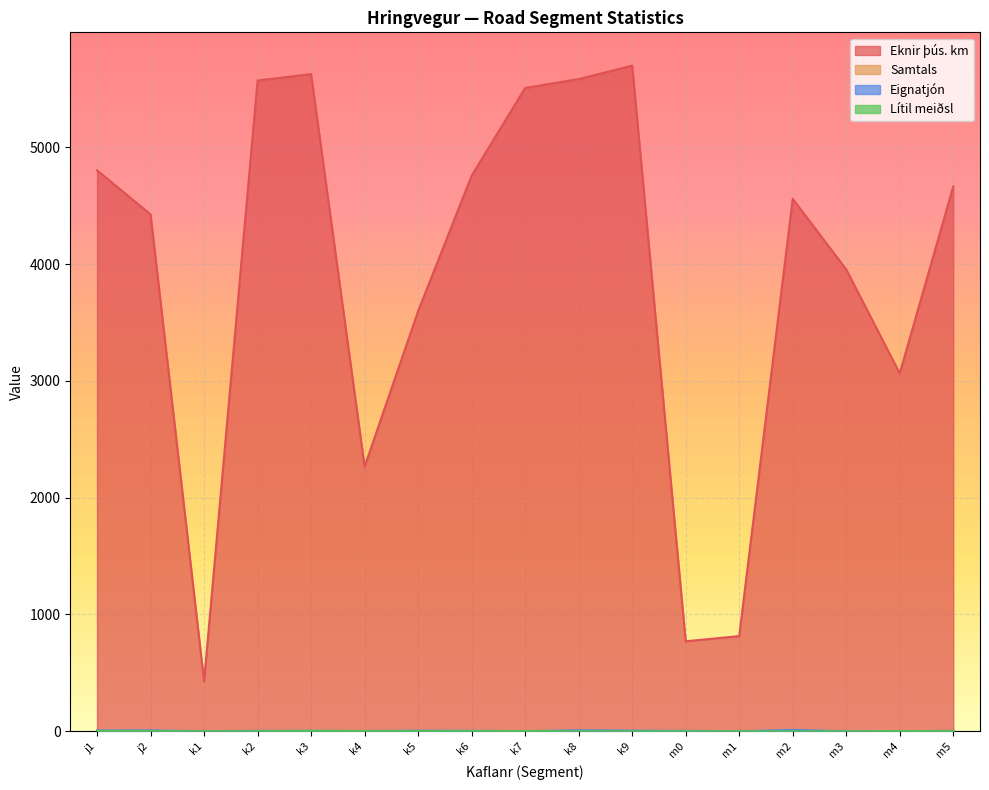

How many lines are shown in the chart?

4